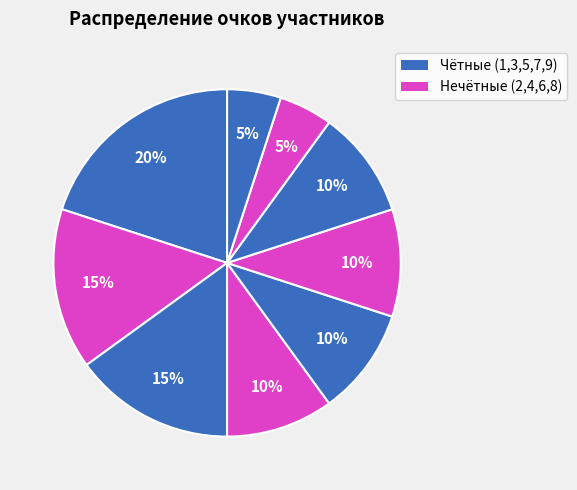

How many segments does this pie chart have?

9